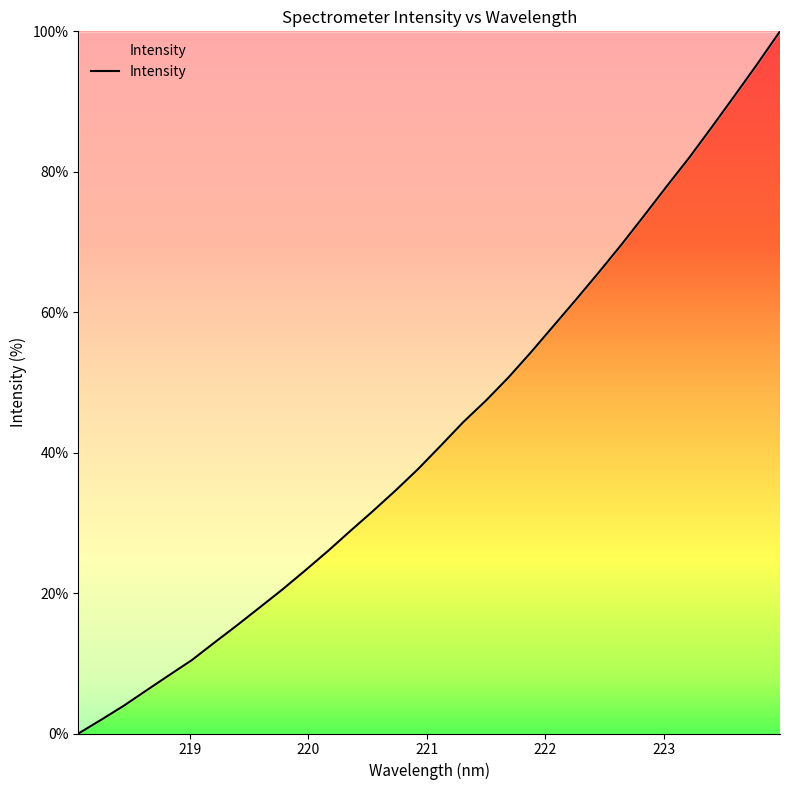

What is the difference between the maximum and minimum values?

100.0